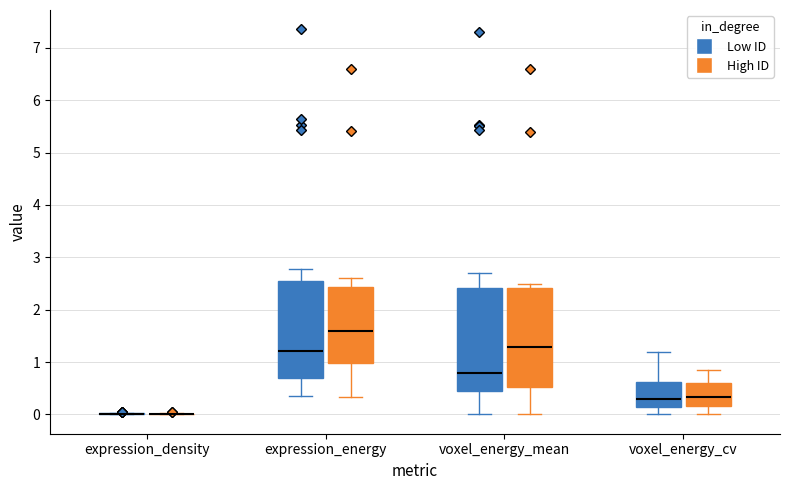

Reading left to right, read every box against the y-axis: the position of its median line, the range the box covers, and the ends of its whiskers. The values are not printed on the chart, so give them approximately, as read against the axis.

expression_density (Low ID): box collapsed to a line at 0.0, whiskers 0.0 to 0.0
expression_density (High ID): box collapsed to a line at 0.0, whiskers 0.0 to 0.0
expression_energy (Low ID): median 1.2, box 0.7 to 2.6, whiskers 0.3 to 2.8
expression_energy (High ID): median 1.6, box 1.0 to 2.4, whiskers 0.3 to 2.6
voxel_energy_mean (Low ID): median 0.8, box 0.4 to 2.4, whiskers 0.0 to 2.7
voxel_energy_mean (High ID): median 1.3, box 0.5 to 2.4, whiskers 0.0 to 2.5
voxel_energy_cv (Low ID): median 0.3, box 0.1 to 0.6, whiskers 0.0 to 1.2
voxel_energy_cv (High ID): median 0.3, box 0.2 to 0.6, whiskers 0.0 to 0.9